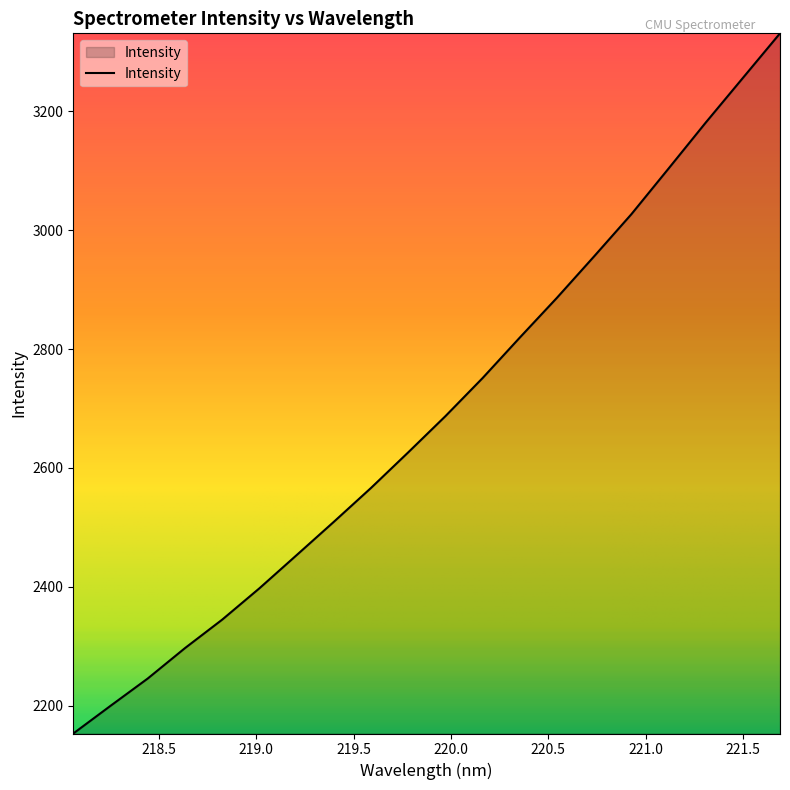

What is the minimum value shown in the chart?

2153.1